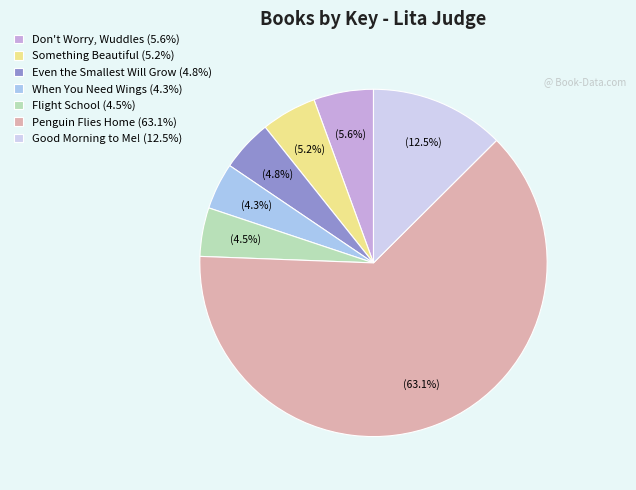

To the nearest percent, what portion does Something Beautiful represent?

5%